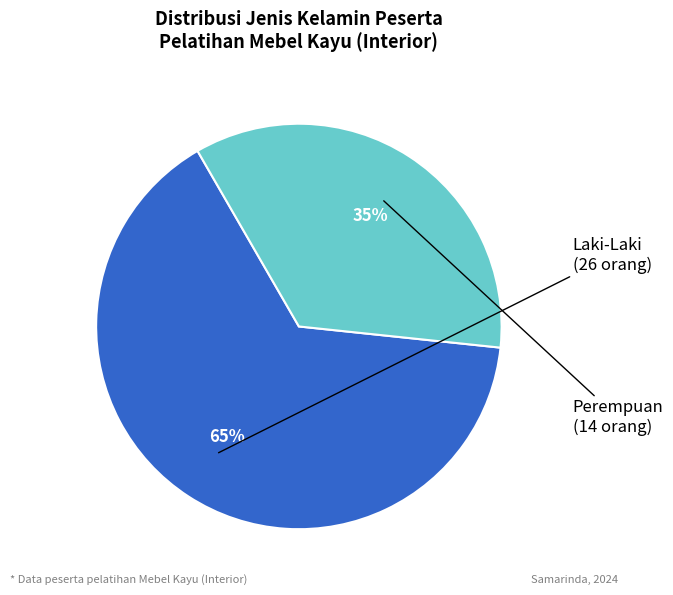

Is there a majority slice in this chart?

Yes